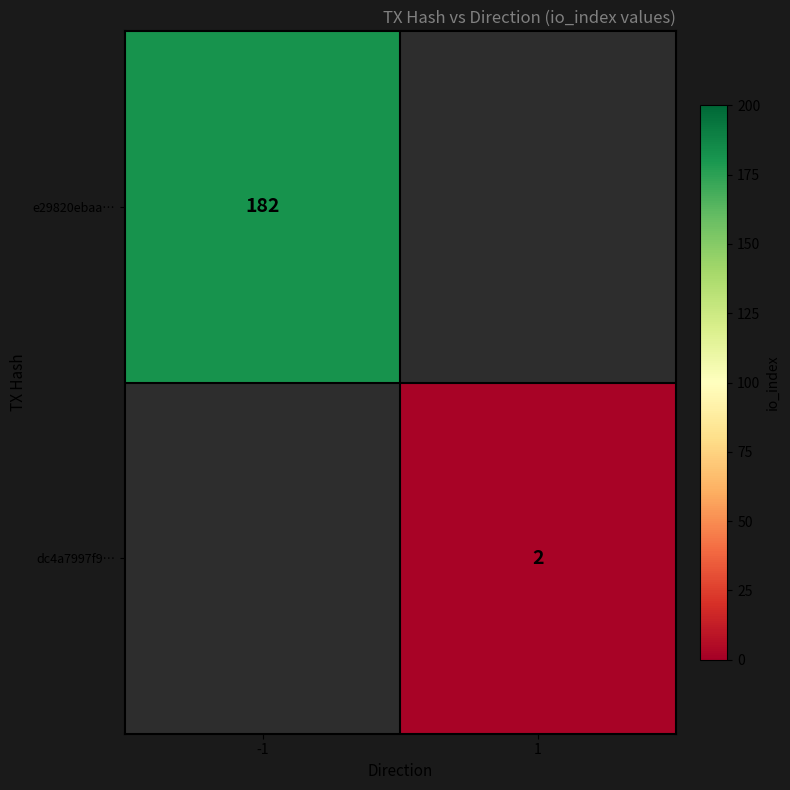

Rank the categories by e29820ebaa… value from lowest to highest.

-1, 1